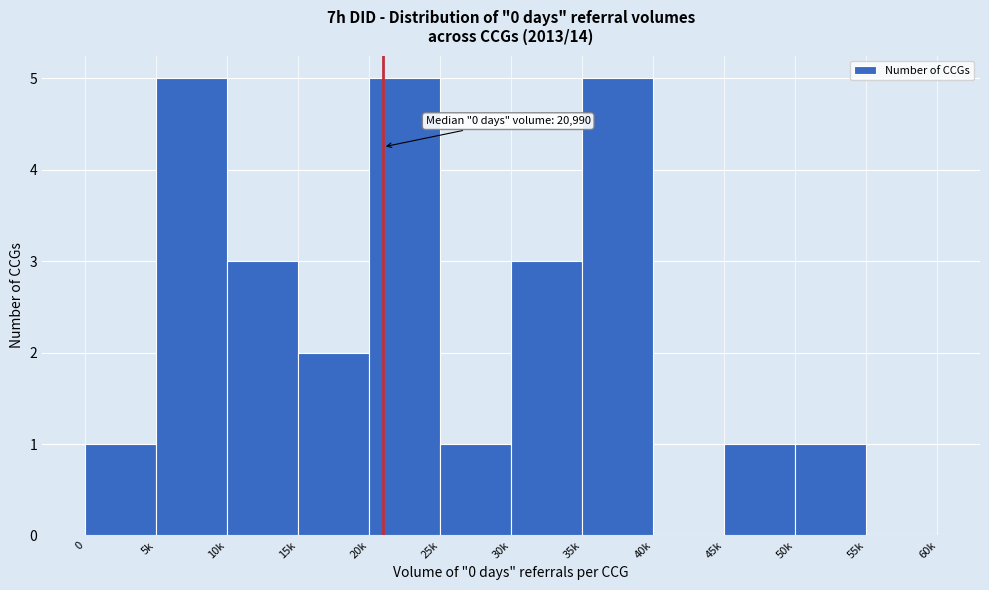

Reading right to left, list all the values displayed in this chart.

55k=0	50k=1	45k=1	40k=0	35k=5	30k=3	25k=1	20k=5	15k=2	10k=3	5k=5	0=1